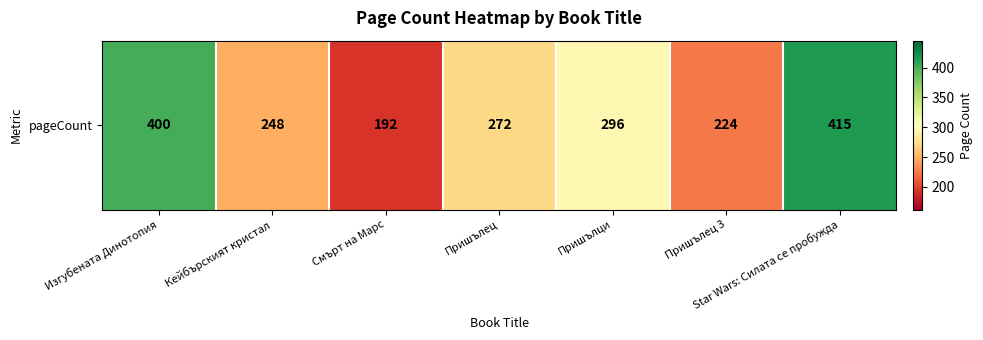

What is the ratio of the value at Смърт на Марс to the value at Пришълец 3?

0.9